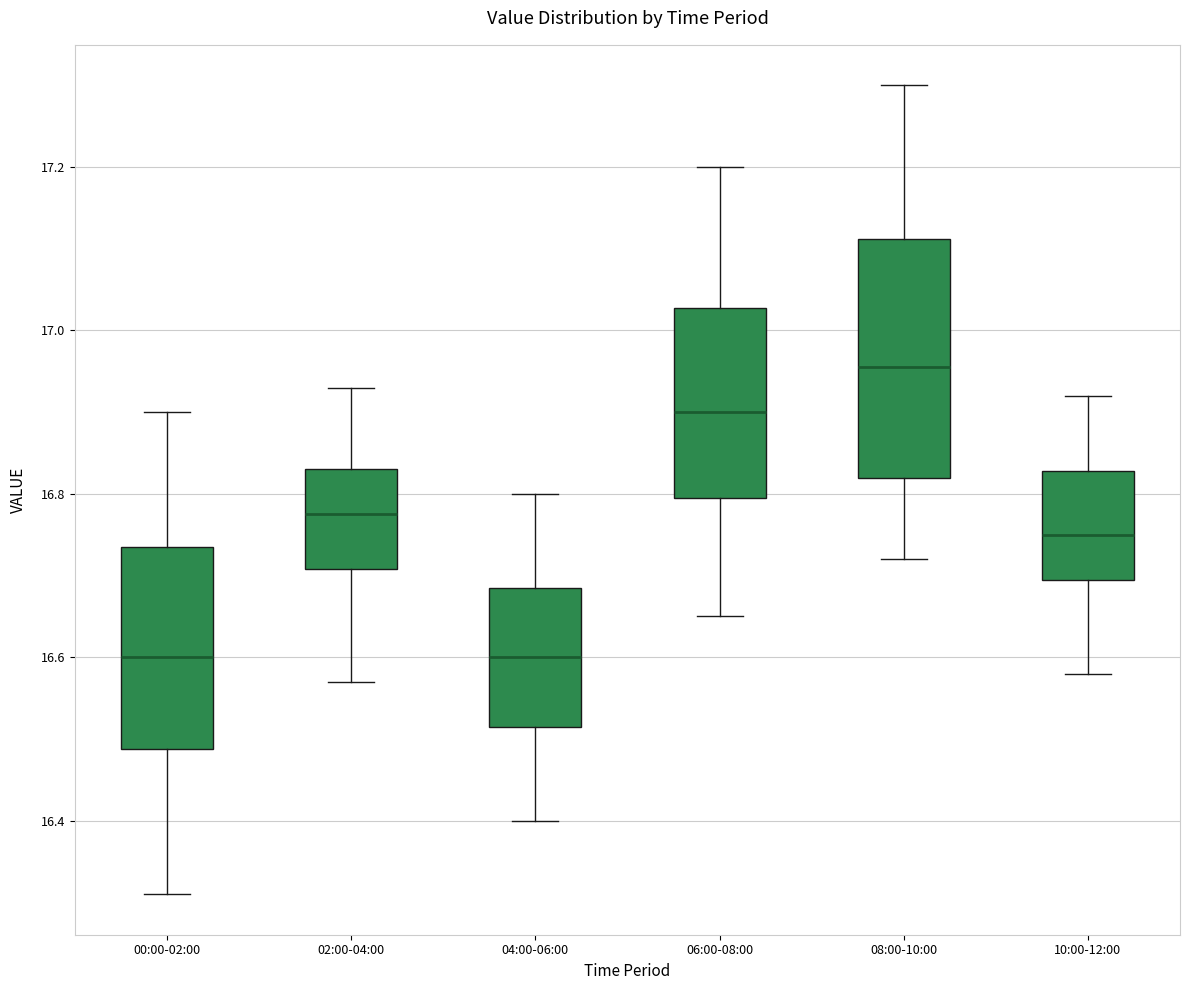

Where does the upper whisker of the box for 10:00-12:00 end on the y-axis? The values are not printed on the chart, so give them approximately, as read against the axis.

16.92